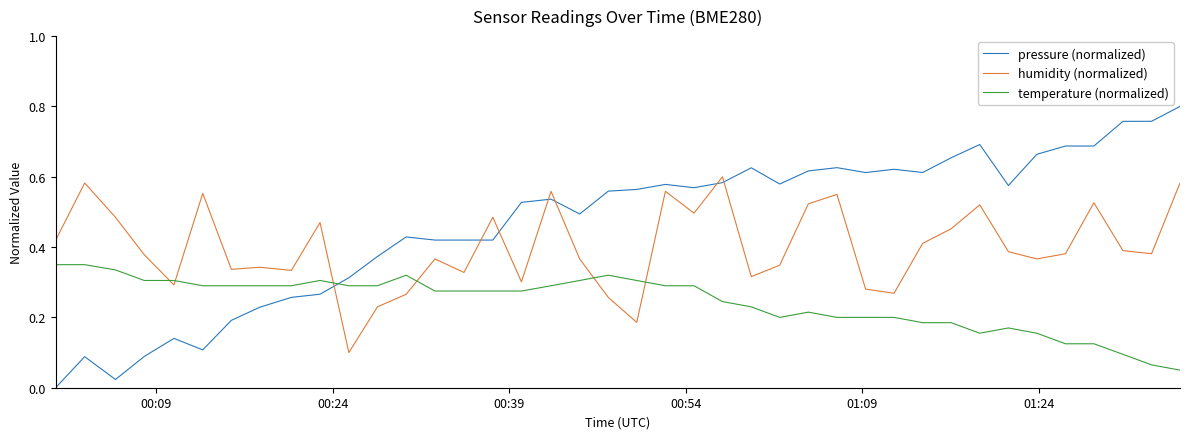

How many lines are shown in the chart?

3